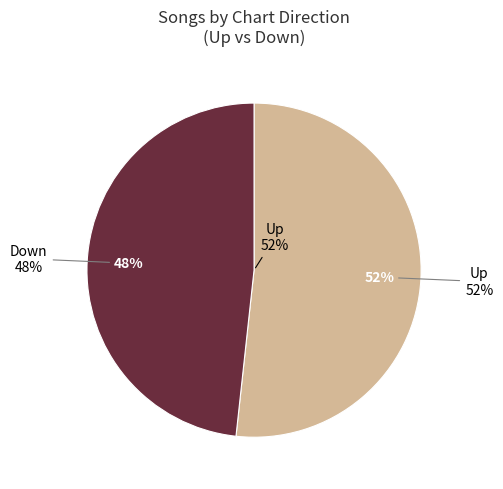

Which slice is the smallest?

Down